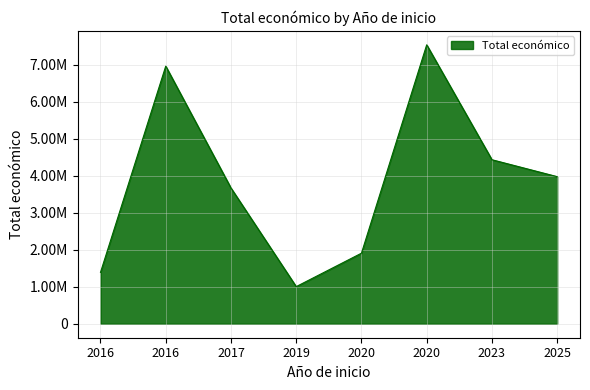

Does the chart have visible grid lines?

Yes